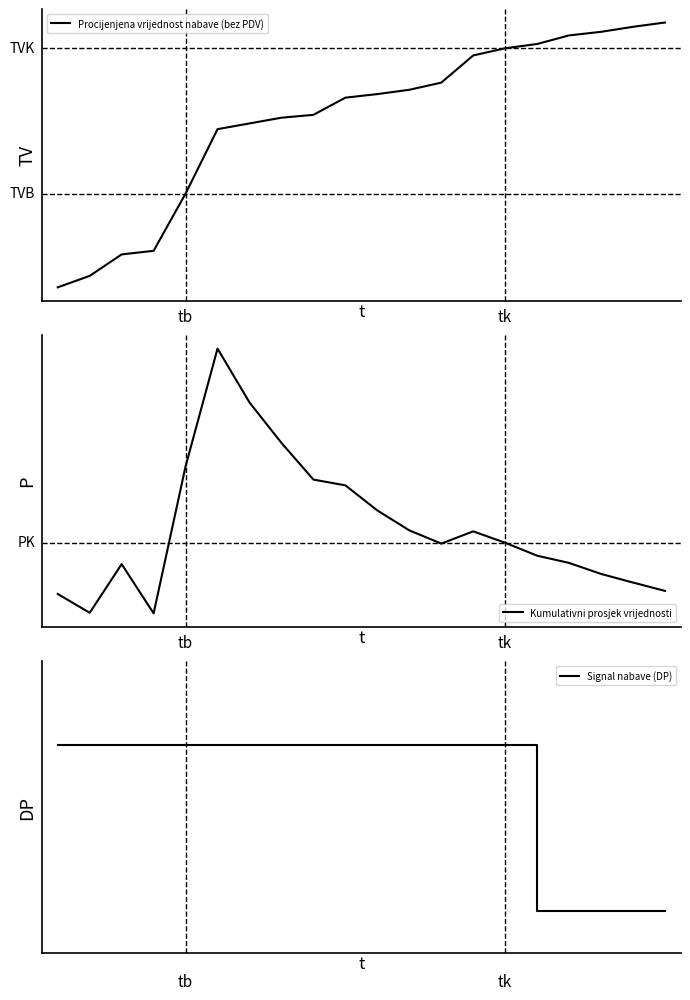

At 17, list the series in order from largest to smallest.

Procijenjena vrijednost nabave (bez PDV), Kumulativni prosjek vrijednosti, Signal nabave (DP)